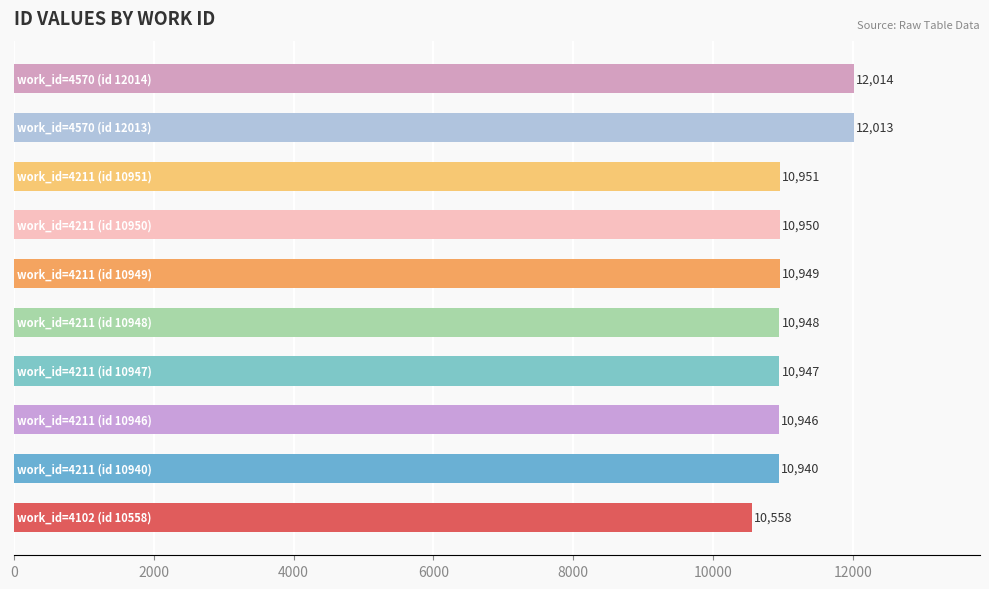

What is the minimum value shown in the chart?

10558